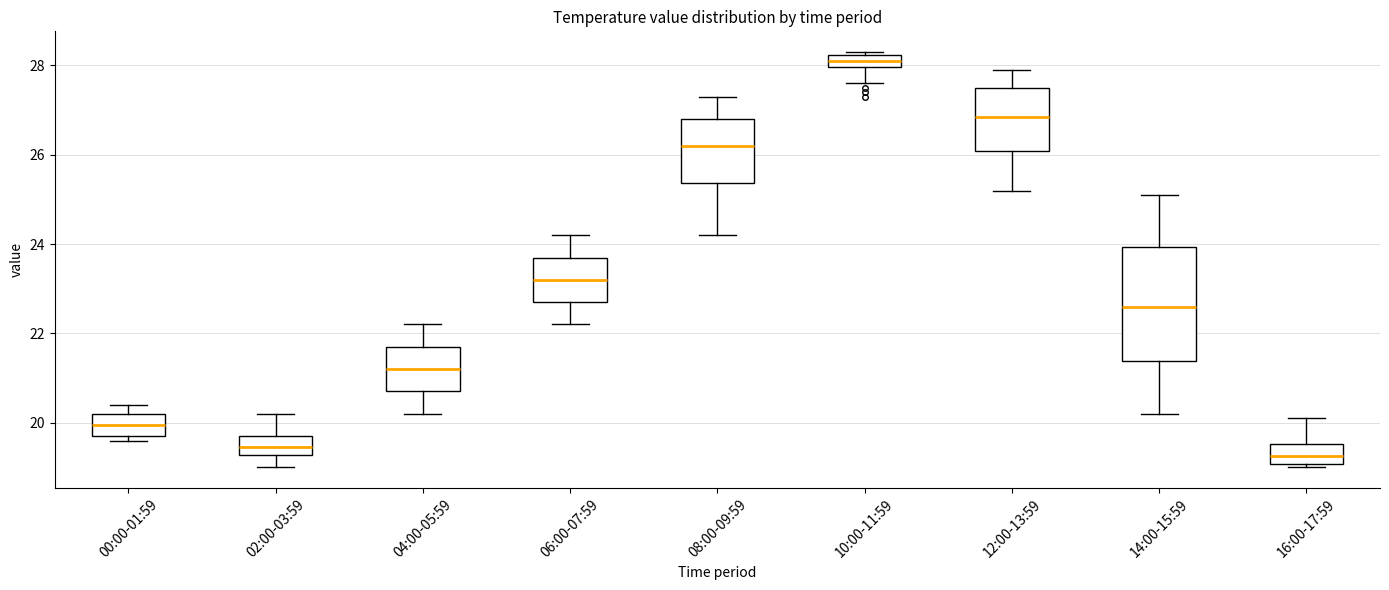

Which box is the tallest, from its lower edge to its upper edge?

14:00-15:59